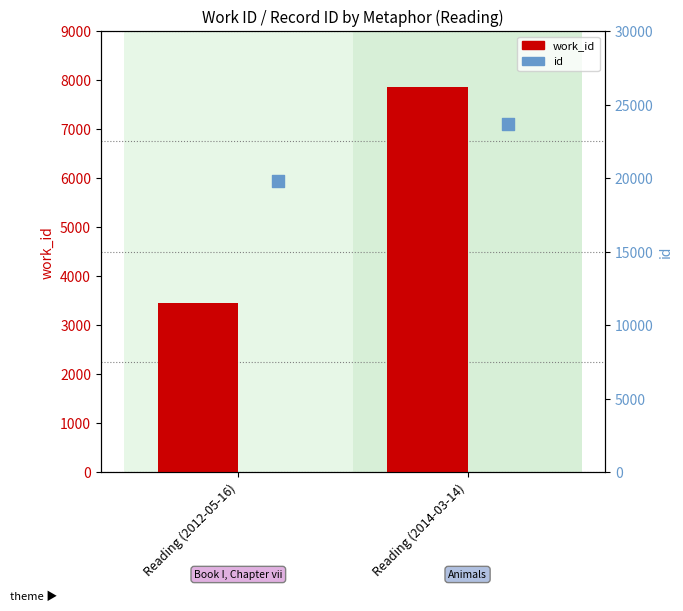

Is the value of id at Reading (2012-05-16) greater than the value of work_id at Reading (2012-05-16)?

Yes